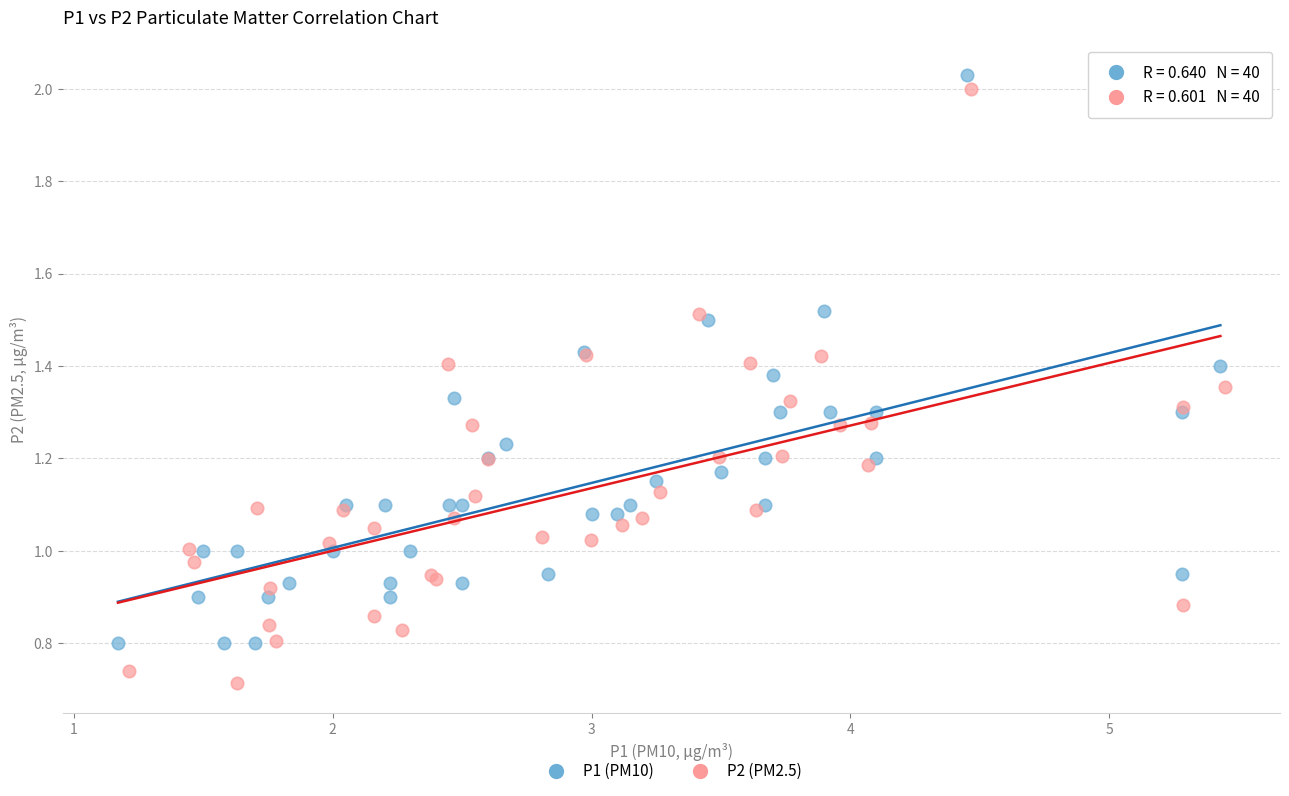

Which series reaches the maximum Y coordinate?

P1 (PM10)